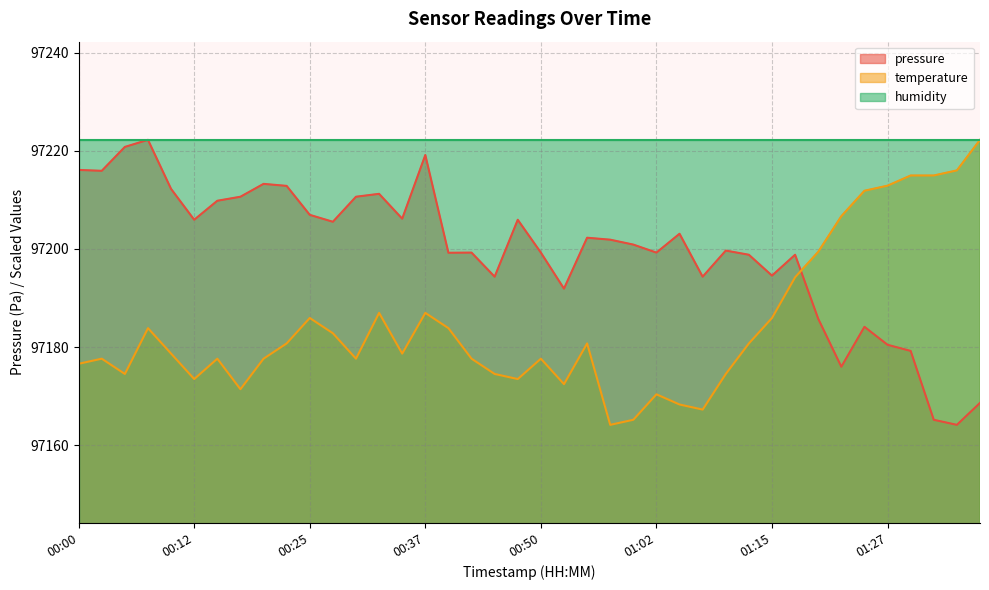

What is the smallest value displayed?

97164.2